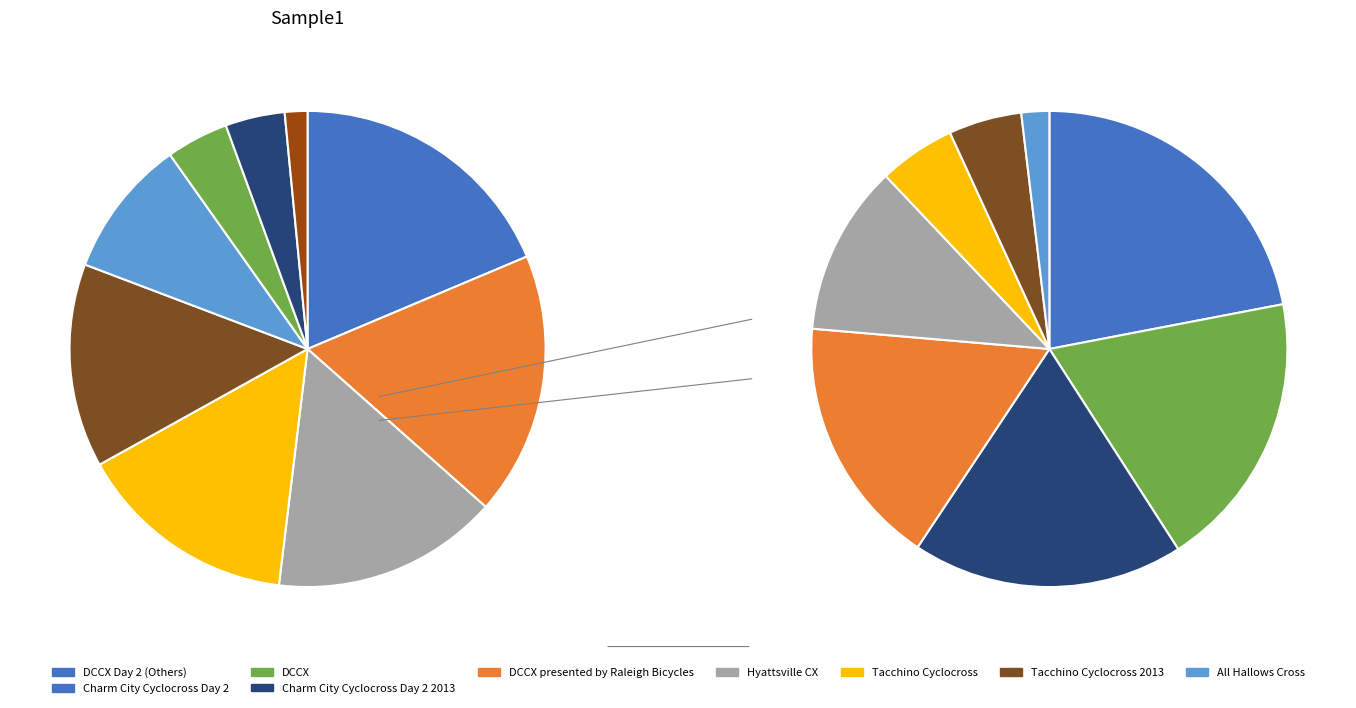

Do Charm City Cyclocross Day 2 and Charm City Cyclocross Day 2 2013 together represent more than half of the pie?

No